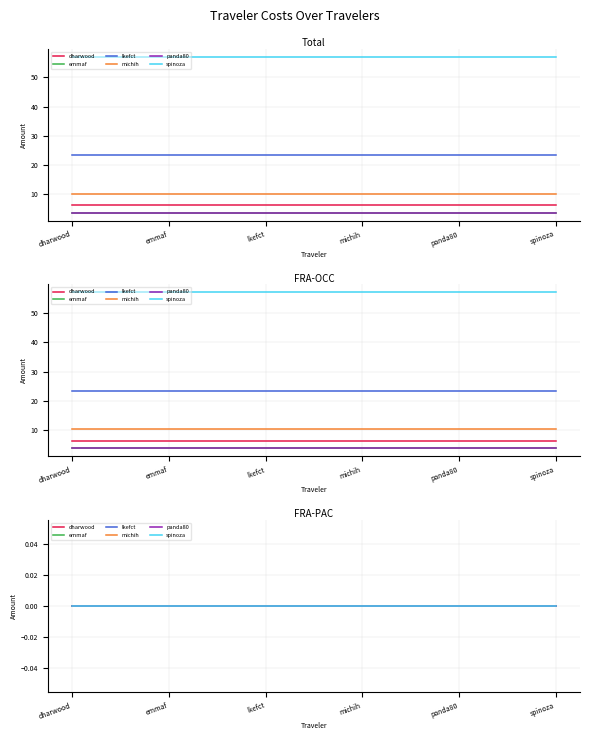

Where is the first local maximum for FRA-OCC?

lkefct